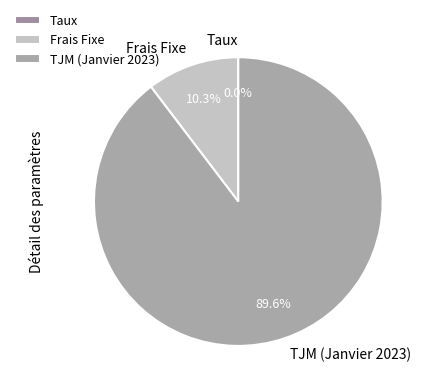

Which has a higher value, TJM (Janvier 2023) or Frais Fixe?

TJM (Janvier 2023)